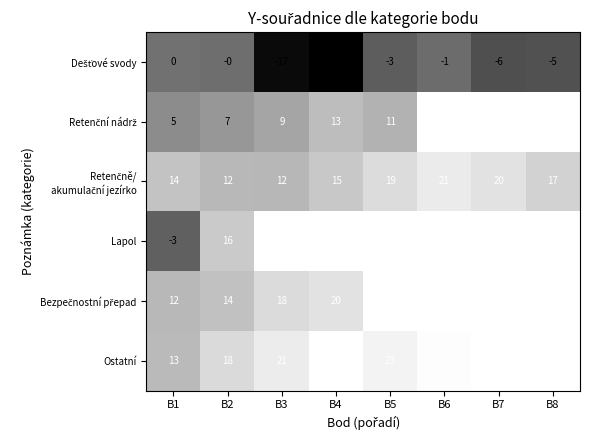

Is the value of Lapol at B4 greater than the value of Retenčně/ akumulační jezírko at B7?

No